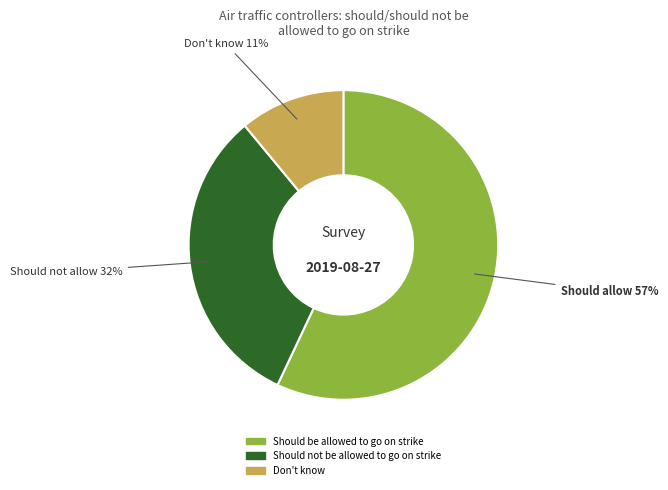

True or false: Should be allowed to go on strike accounts for 57% of the total.

True